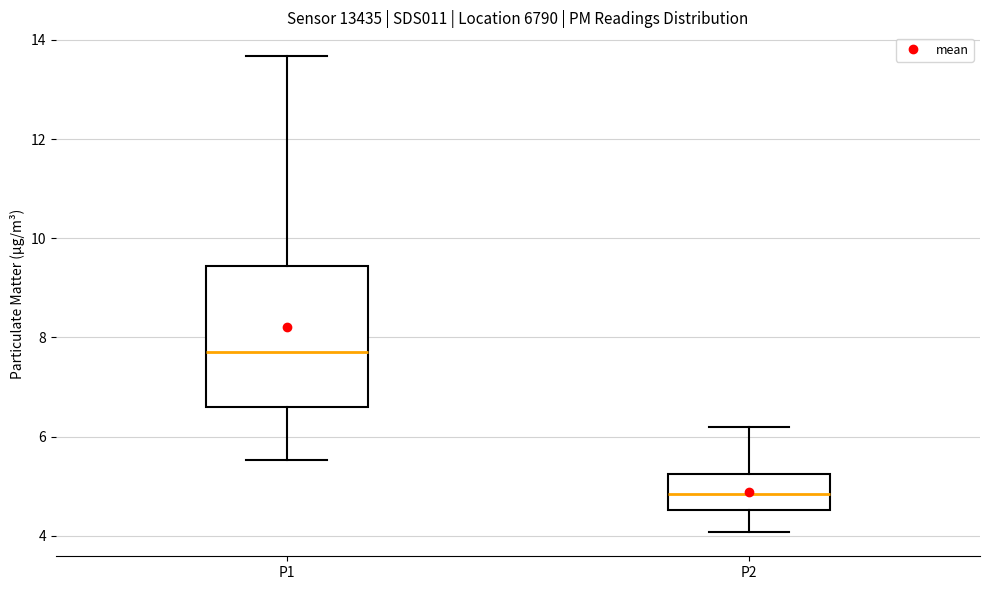

Which box is the tallest, from its lower edge to its upper edge?

P1